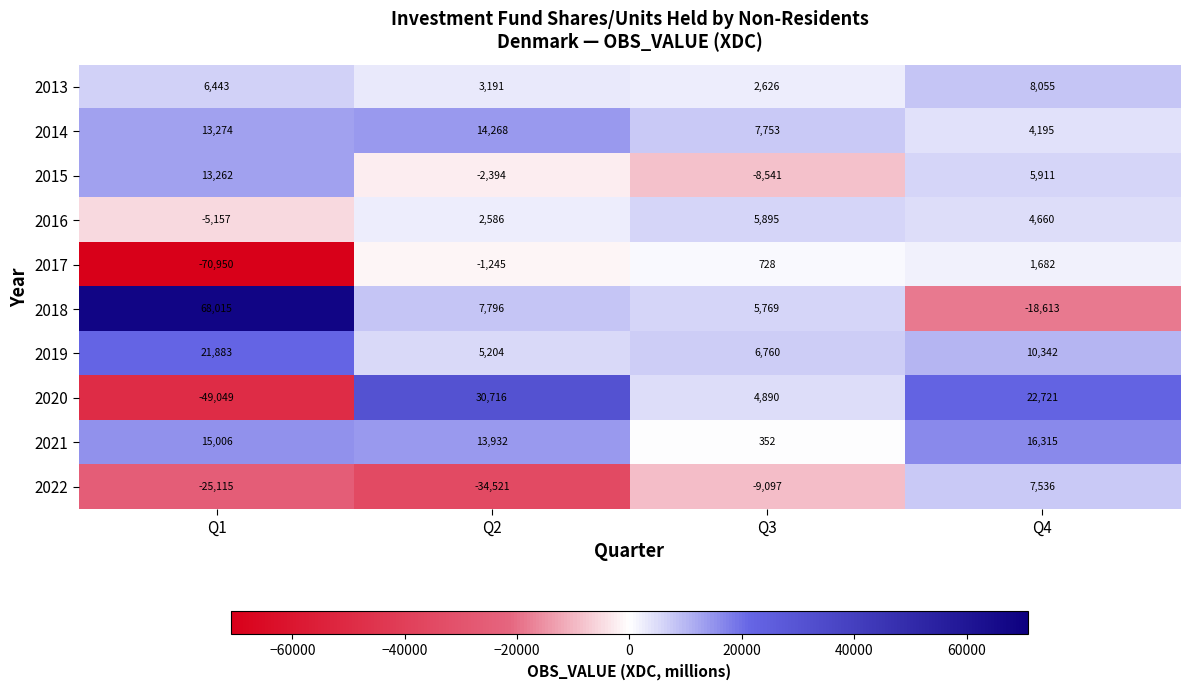

Rank the series by their maximum value, from highest to lowest.

2018, 2020, 2019, 2021, 2014, 2015, 2013, 2022, 2016, 2017